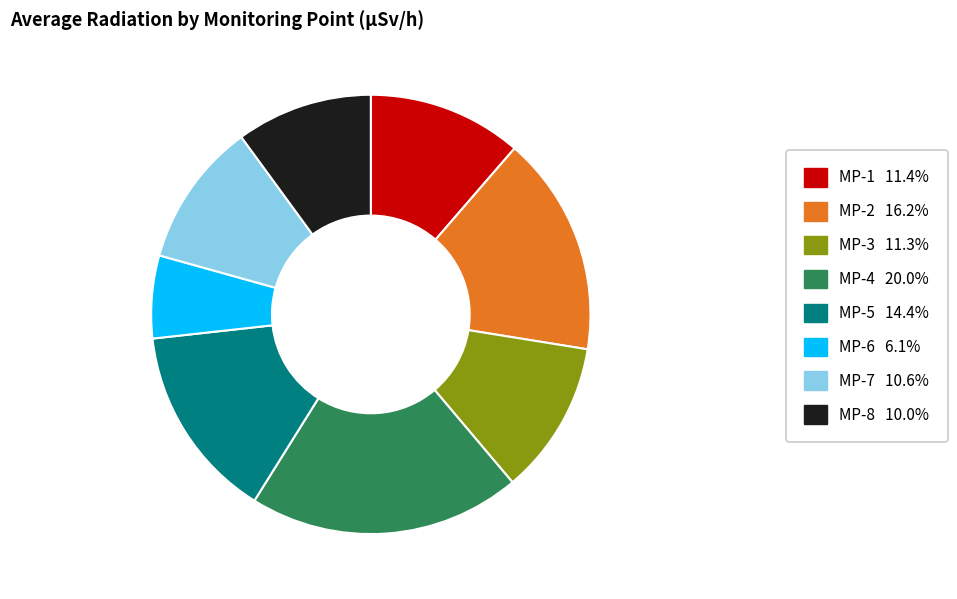

Is MP-3 11.3% the majority of the pie?

No